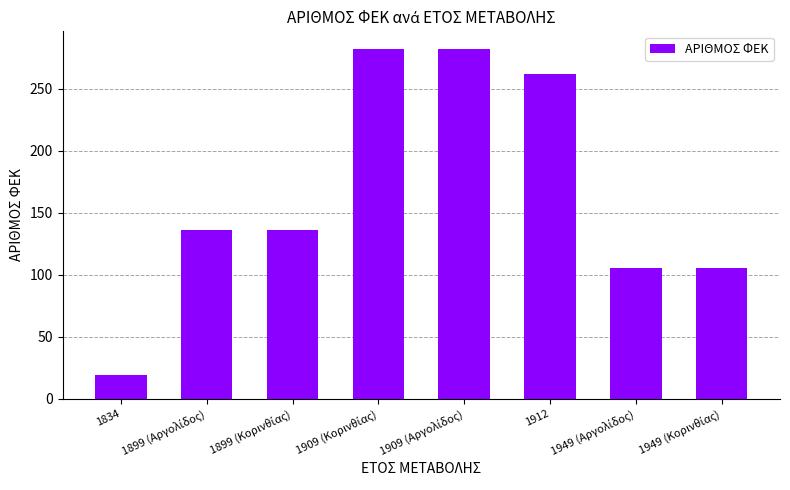

What is the minimum value shown in the chart?

19